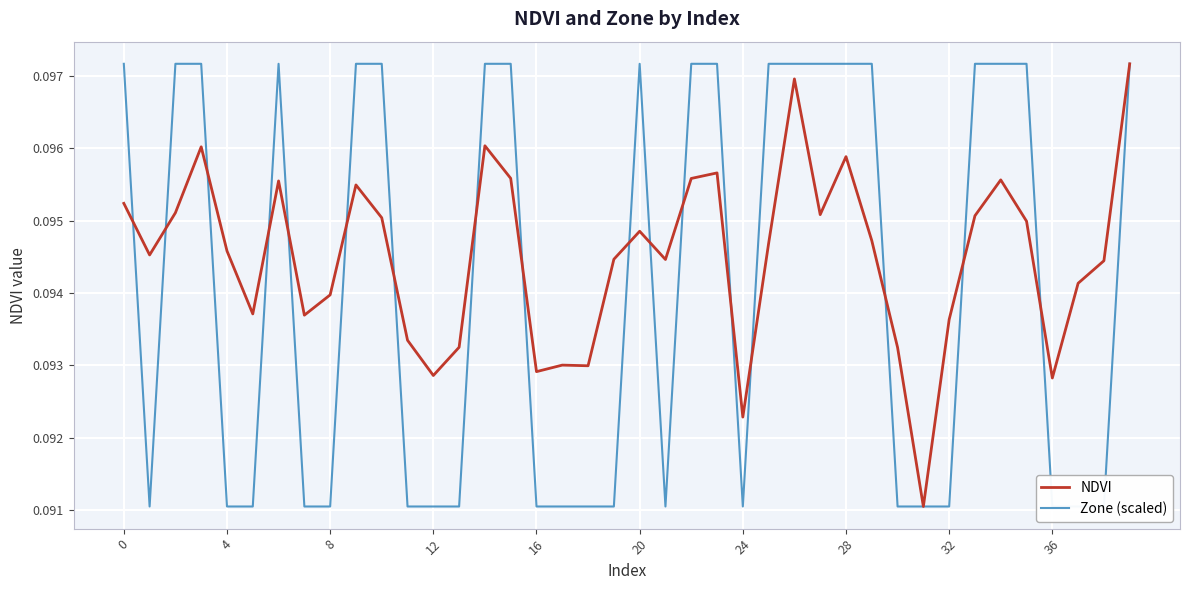

Between 20 and 35, which is larger?

35